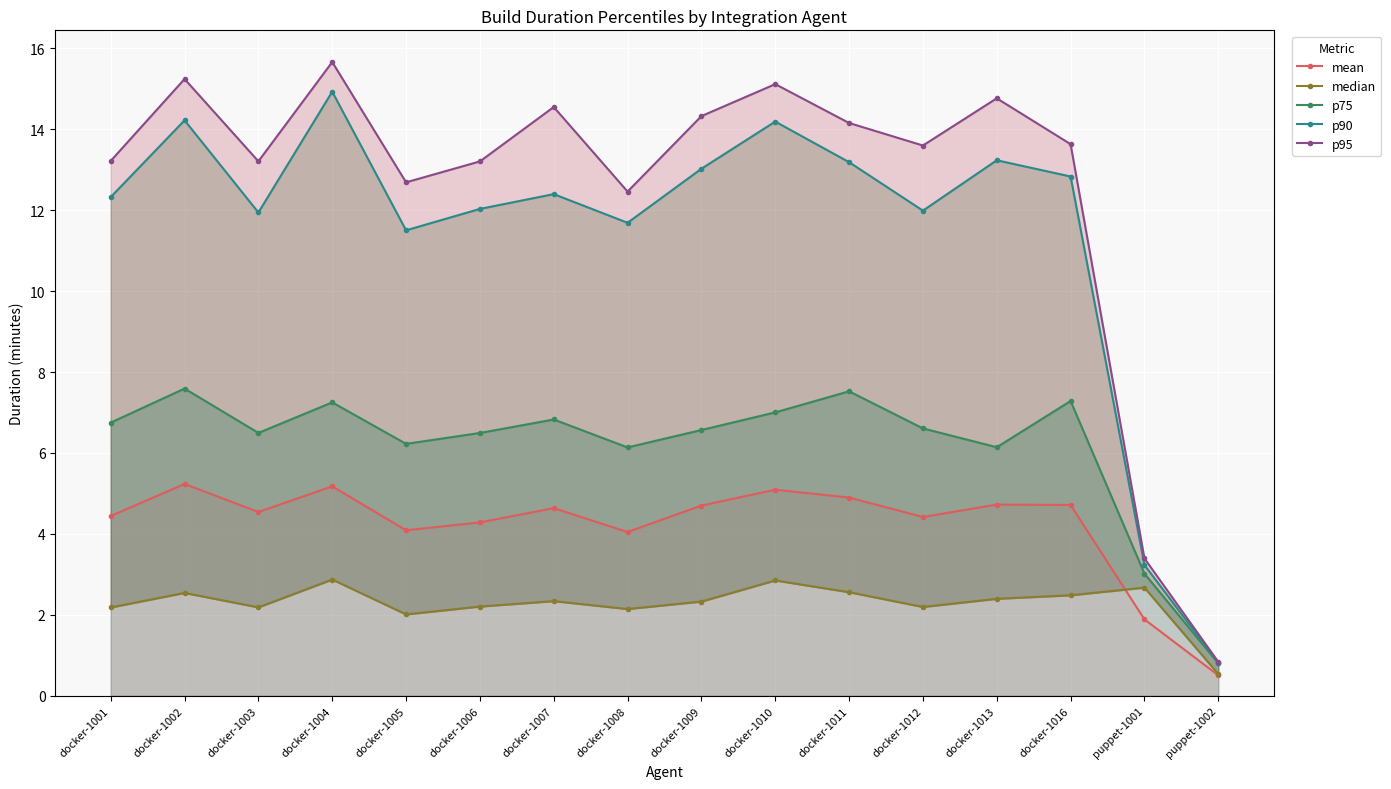

What is the highest value of the p90 series?

14.9